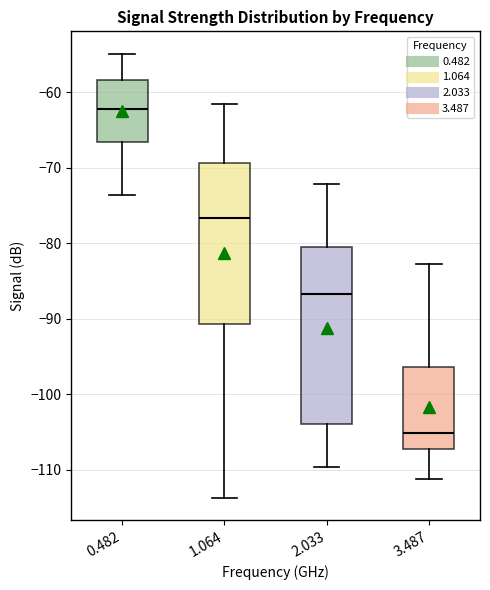

Which box has the lowest median line?

3.487